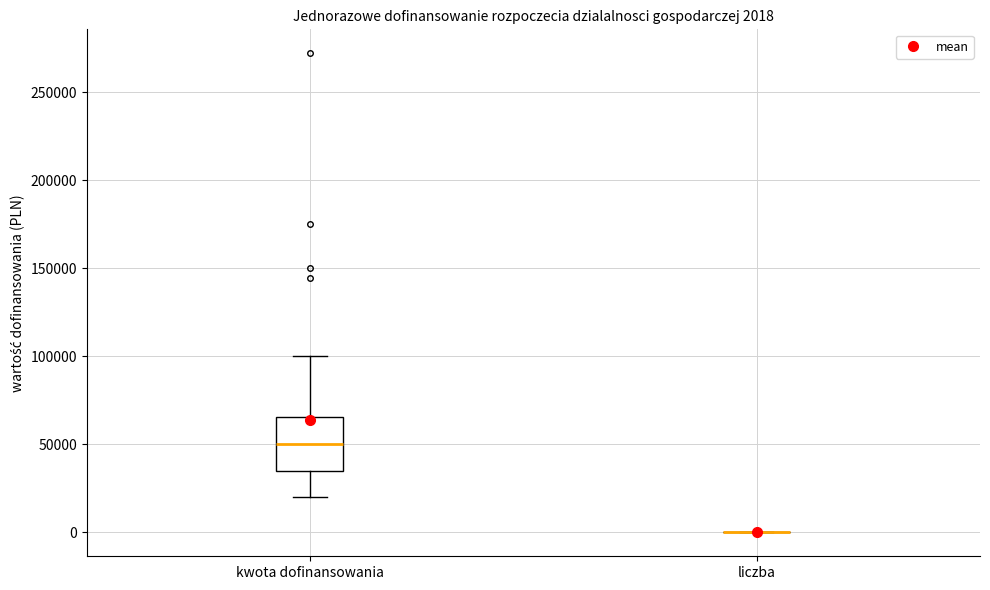

Comparing the boxes themselves (not the whiskers), which one is the tallest?

kwota dofinansowania